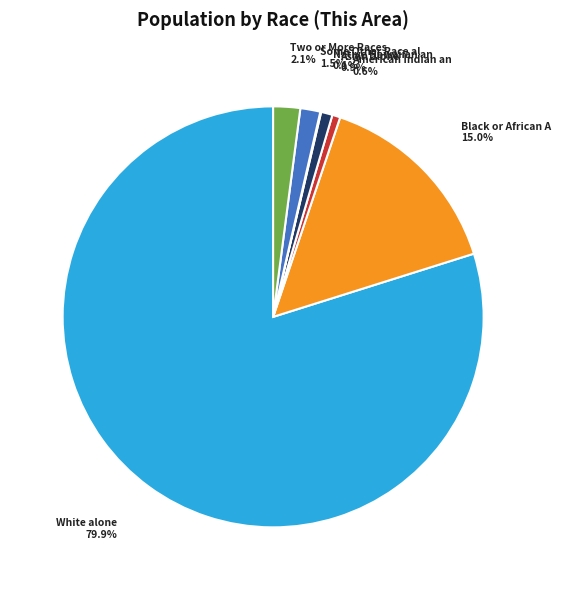

Is there any slice that represents more than half of the pie?

Yes